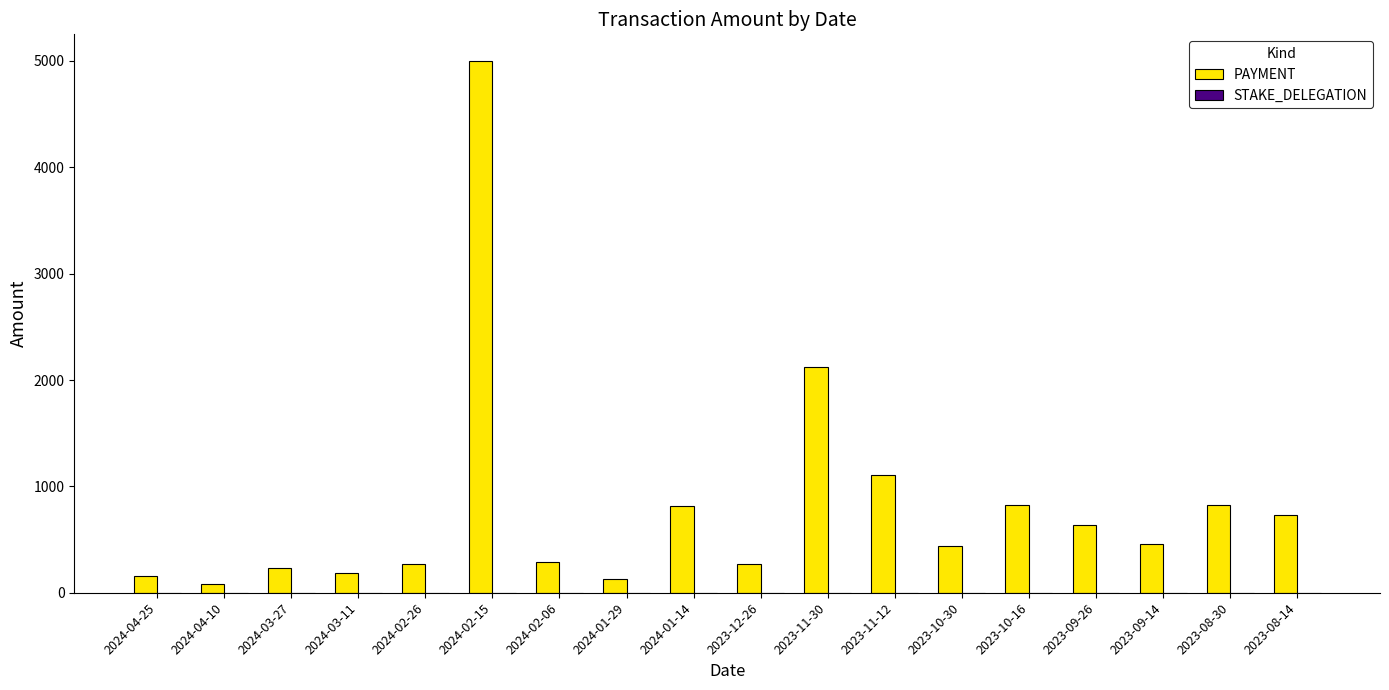

Does the chart contain any negative values?

No